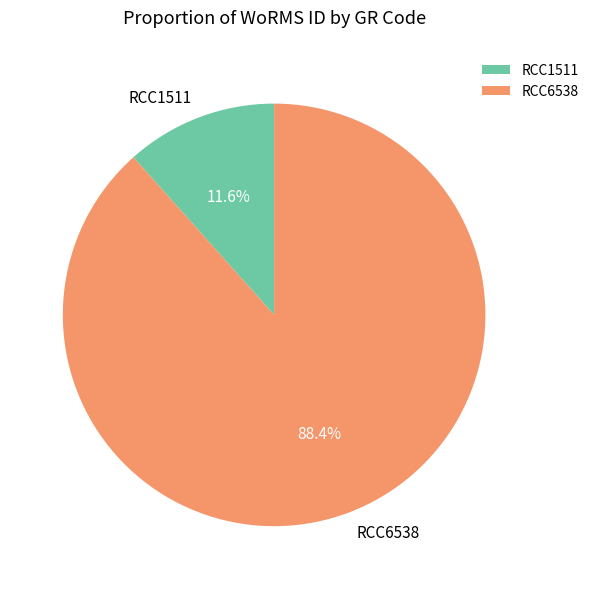

Is RCC6538 the majority of the pie?

Yes